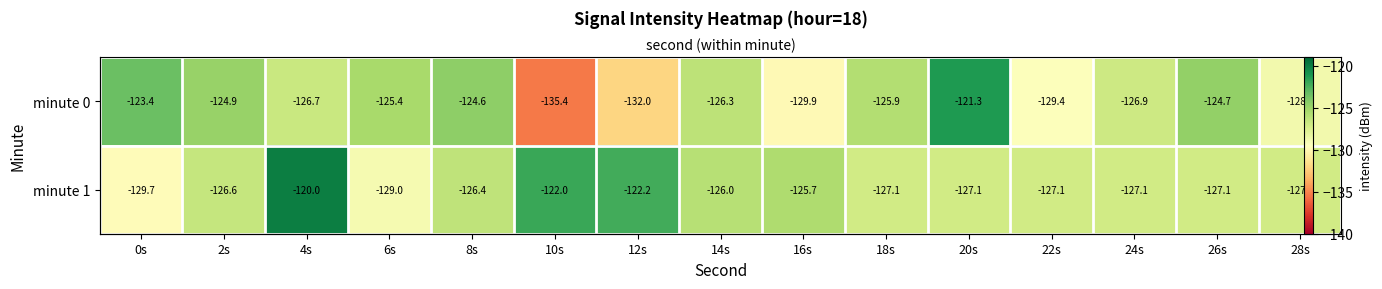

Is the value of minute 0 at 8s greater than the value of minute 1 at 12s?

No